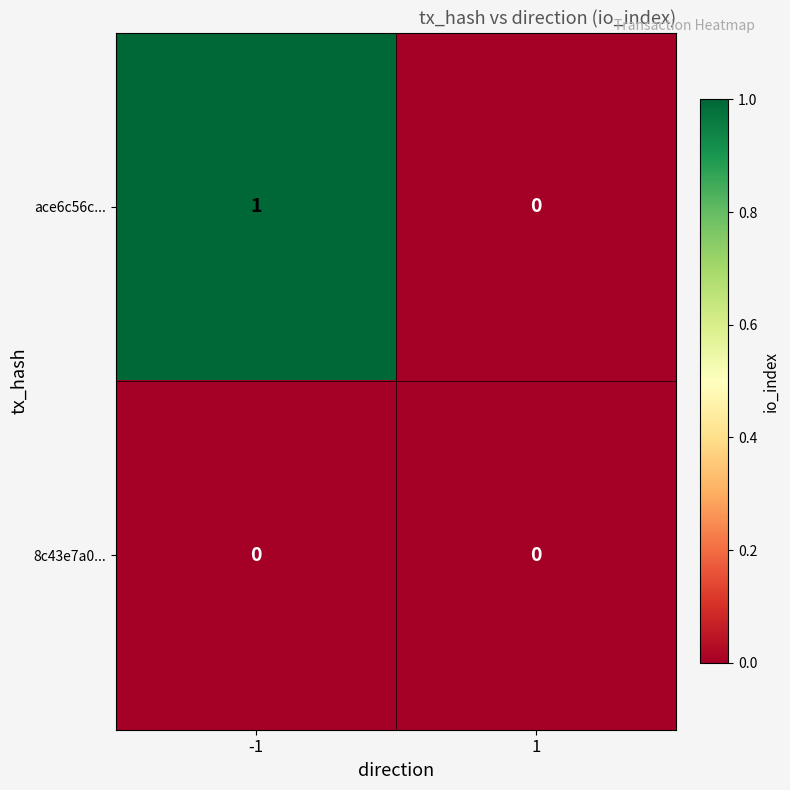

Rank the series by their maximum value, from lowest to highest.

8c43e7a0..., ace6c56c...